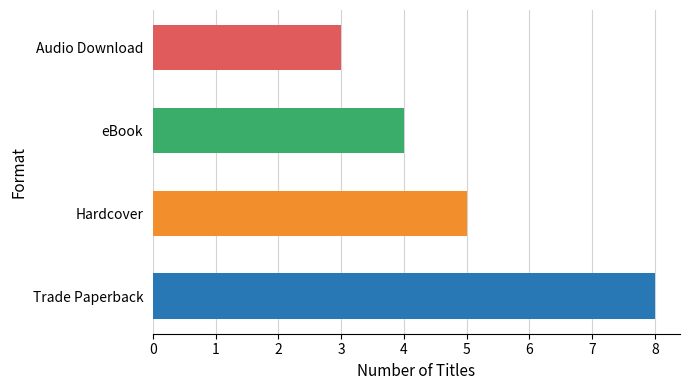

What is the sum of the values at Audio Download and Trade Paperback?

11